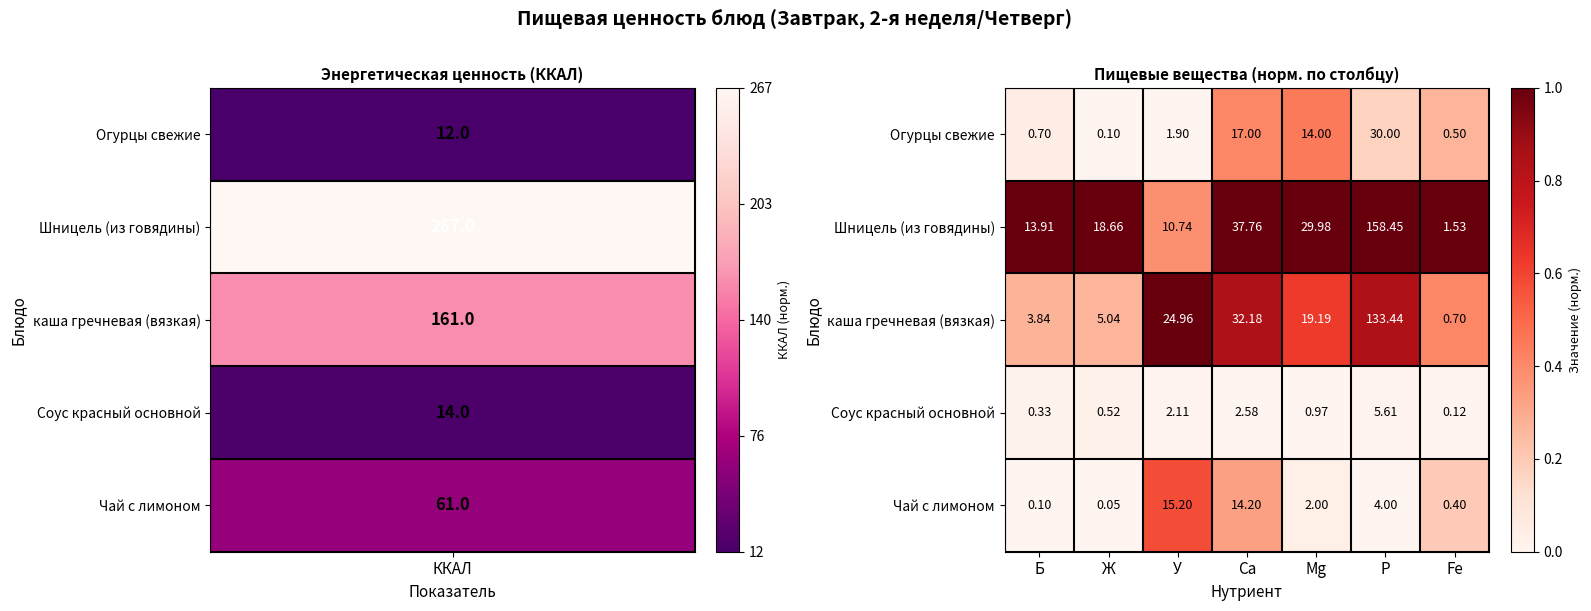

Which series has the widest spread of values?

Шницель (из говядины)